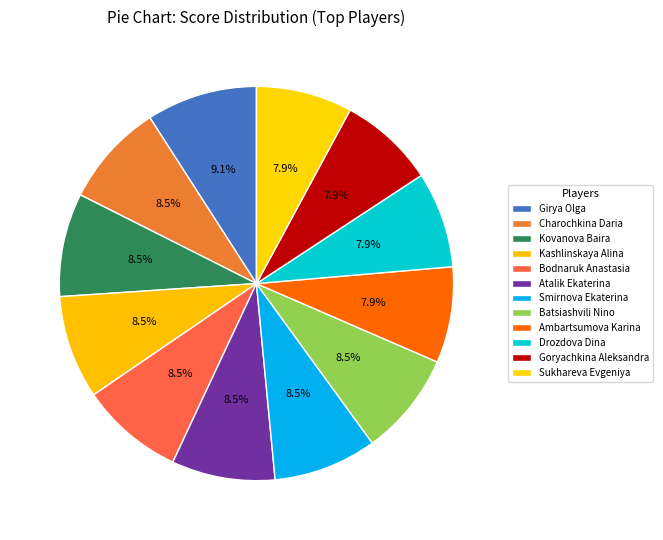

How many segments does this pie chart have?

12